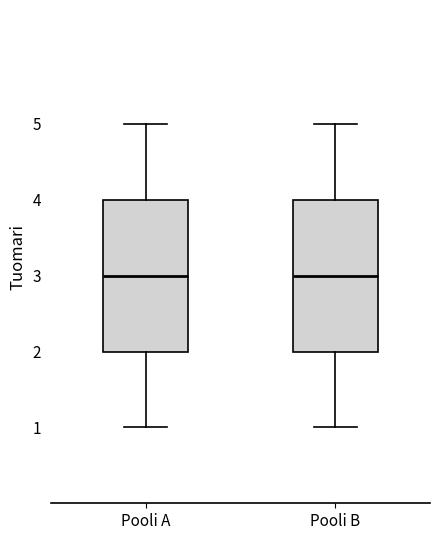

Reading left to right, transcribe this box plot: for each box, give where its median line is, the range the box spans, and where its two whiskers end, as read against the y-axis. The values are not printed on the chart, so give them approximately, as read against the axis.

Pooli A: median 3, box 2 to 4, whiskers 1 to 5
Pooli B: median 3, box 2 to 4, whiskers 1 to 5